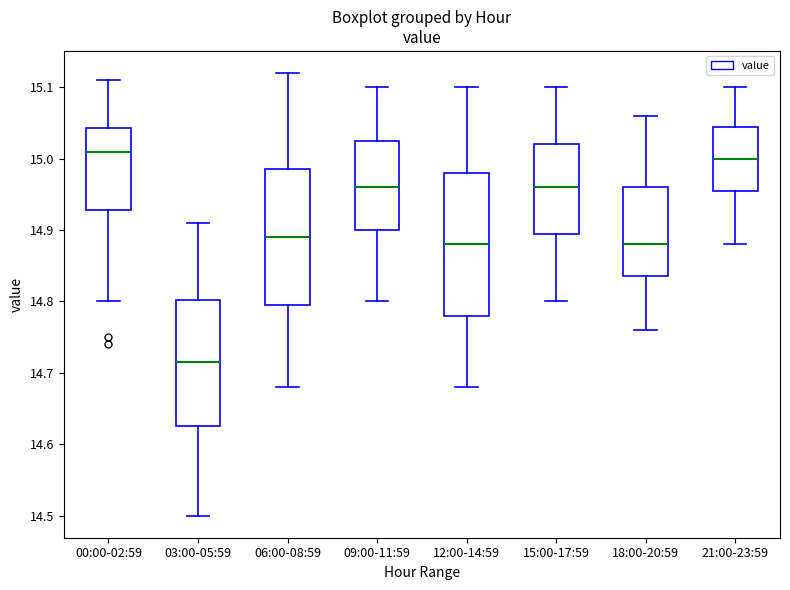

Which box's median line is the lowest?

03:00-05:59